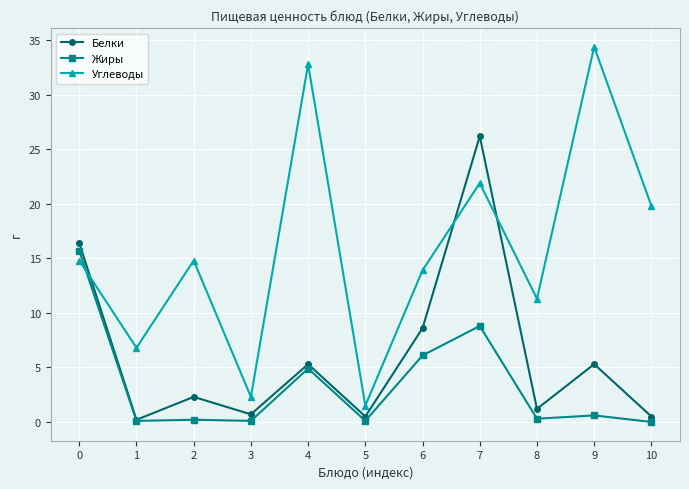

Is the value of Углеводы at 4 greater than the value of Белки at 8?

Yes